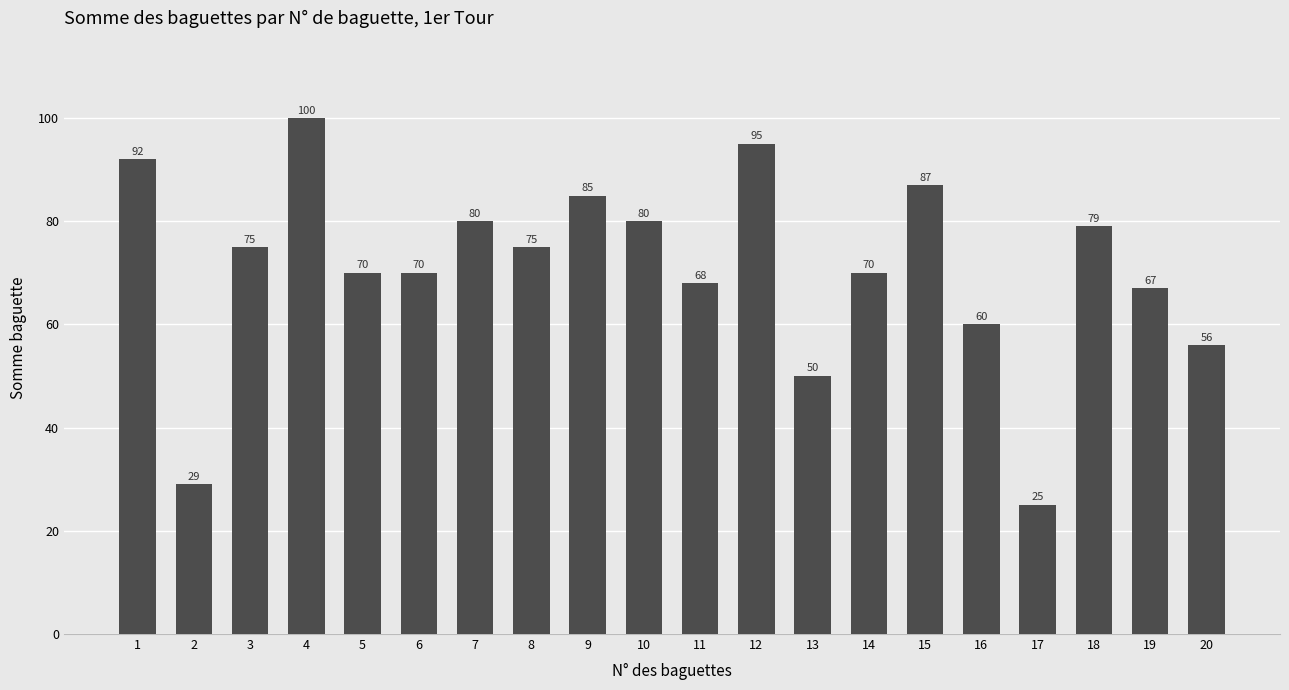

Approximately how many times larger is the value at 17 compared to 3?

0.3